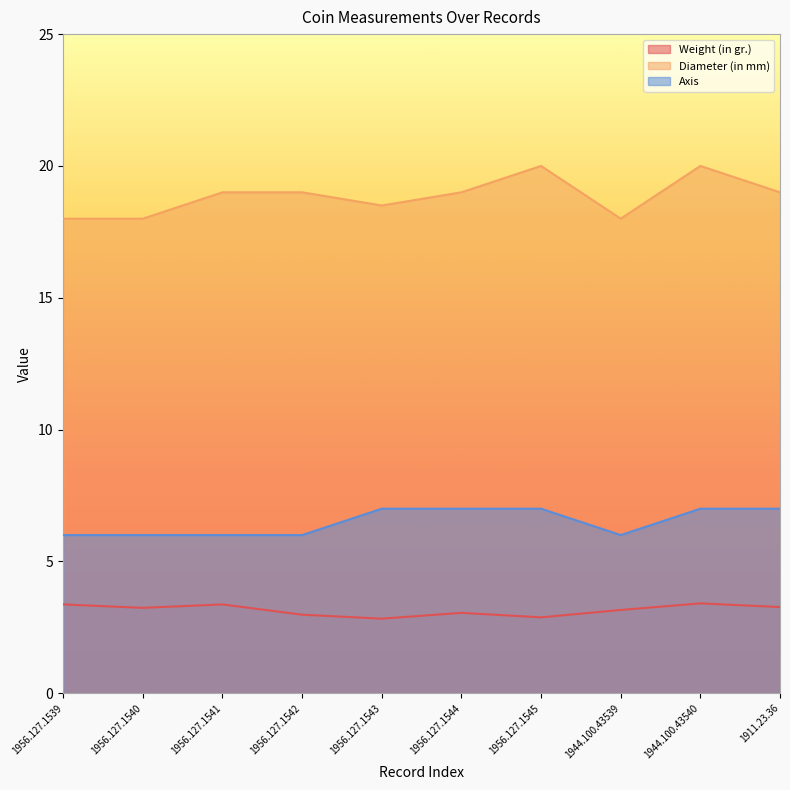

True or false: Weight (in gr.) and Axis cross at least once.

False